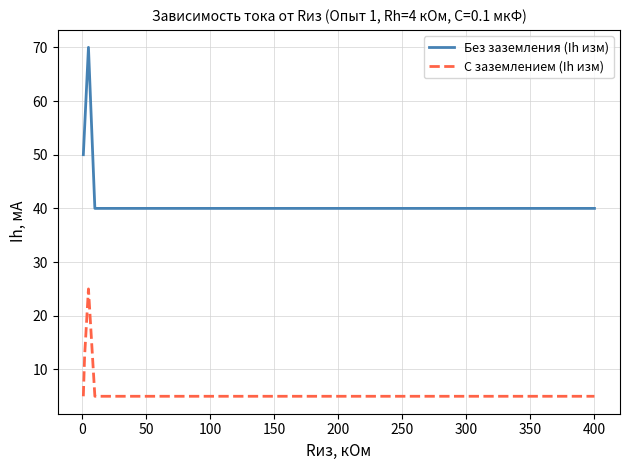

What is the difference between the second highest and second lowest values in the С заземлением (Ih изм) series?

7.5